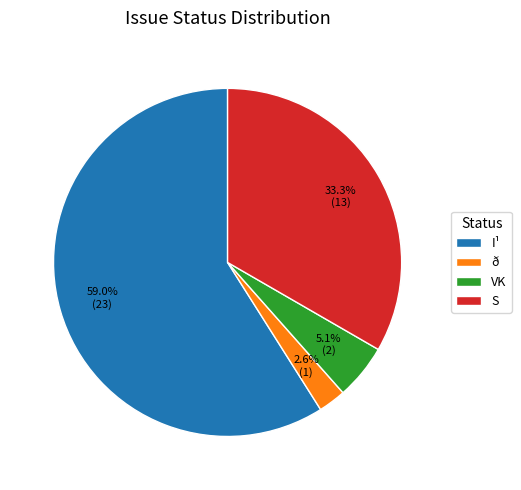

Which has a higher value, I¹ or ð?

I¹